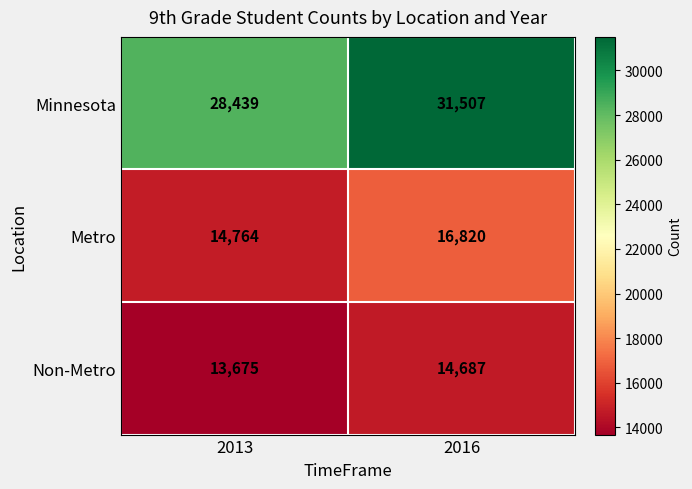

Which series has the largest range (max minus min)?

Minnesota